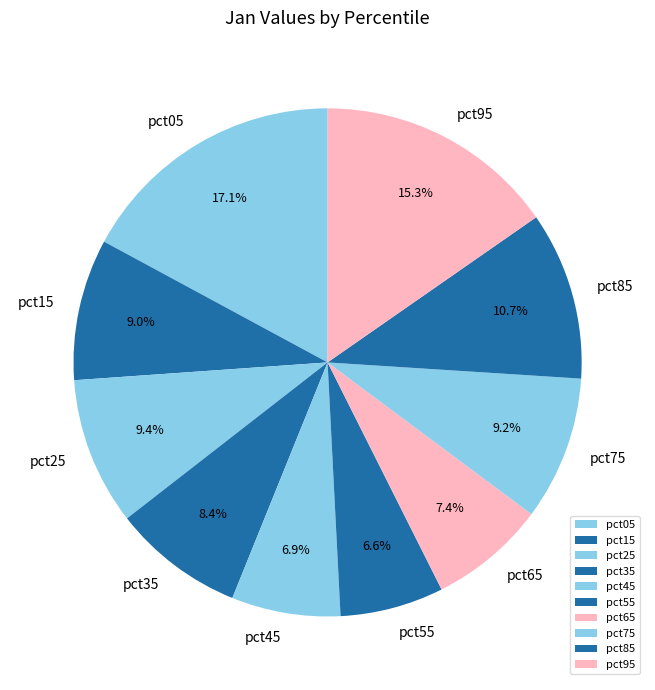

Between pct05 and pct45, which is larger?

pct05